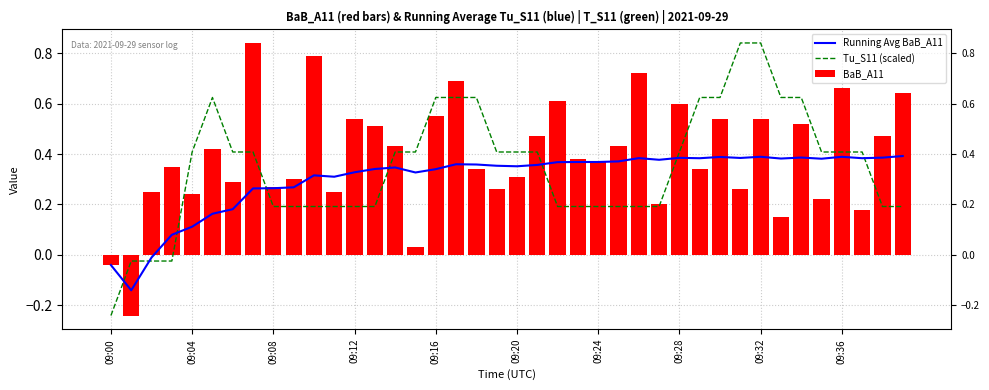

How many data points in BaB_A11 are less than 0?

2